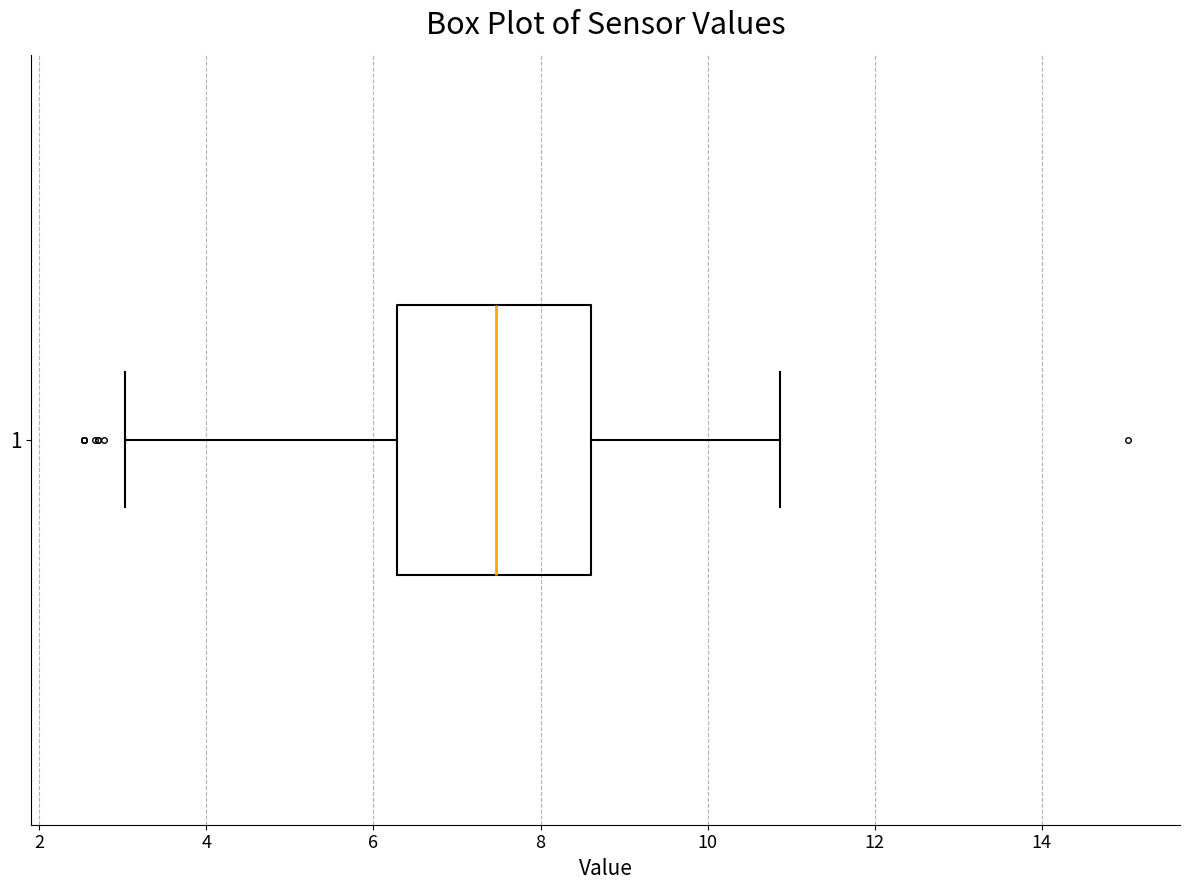

Read this box plot against the x-axis: the position of the median line, the range covered by the box, and the ends of both whiskers. The values are not printed on the chart, so give them approximately, as read against the axis.

median 7.4, box 6.2 to 8.6, whiskers 3.0 to 10.8